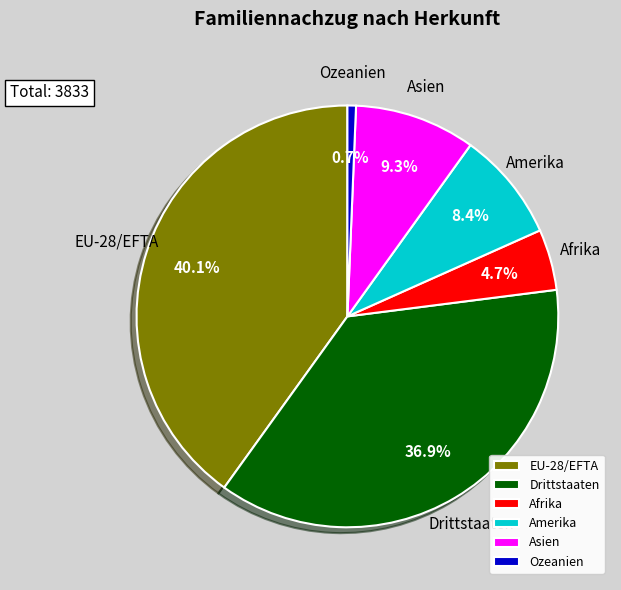

Which slice is the largest?

EU-28/EFTA